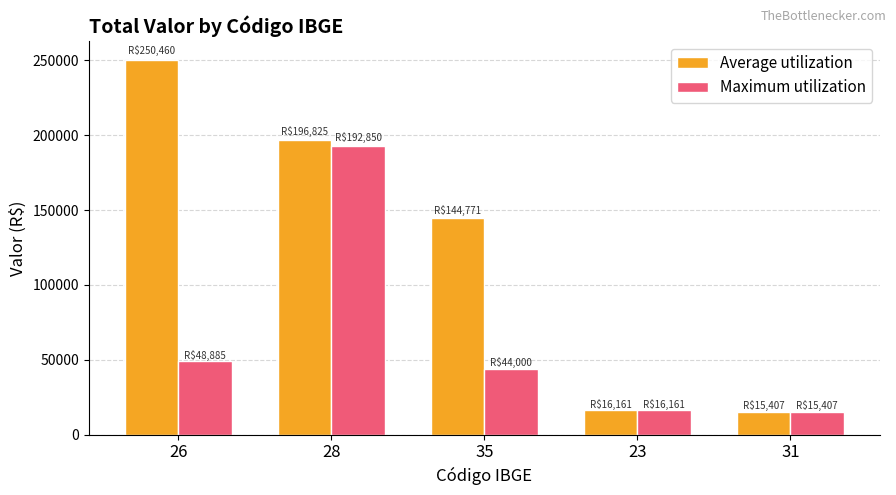

What position from the left is 23?

4